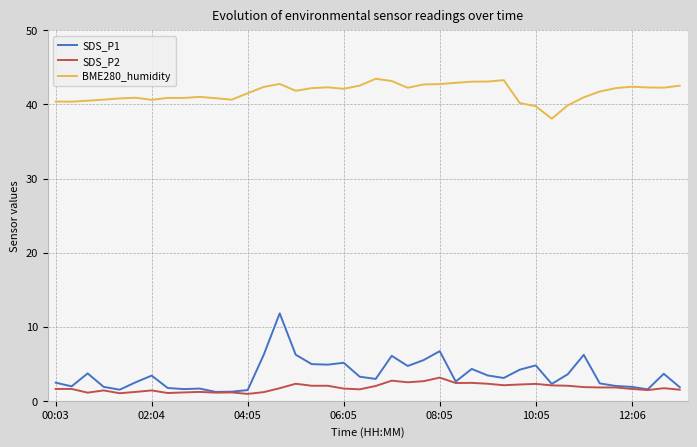

Which series has the largest total across all categories?

BME280_humidity